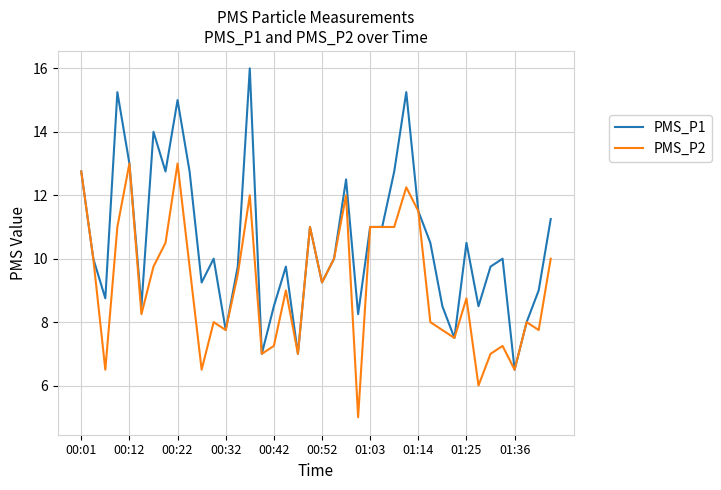

List the series in order of their peak value, lowest first.

PMS_P2, PMS_P1